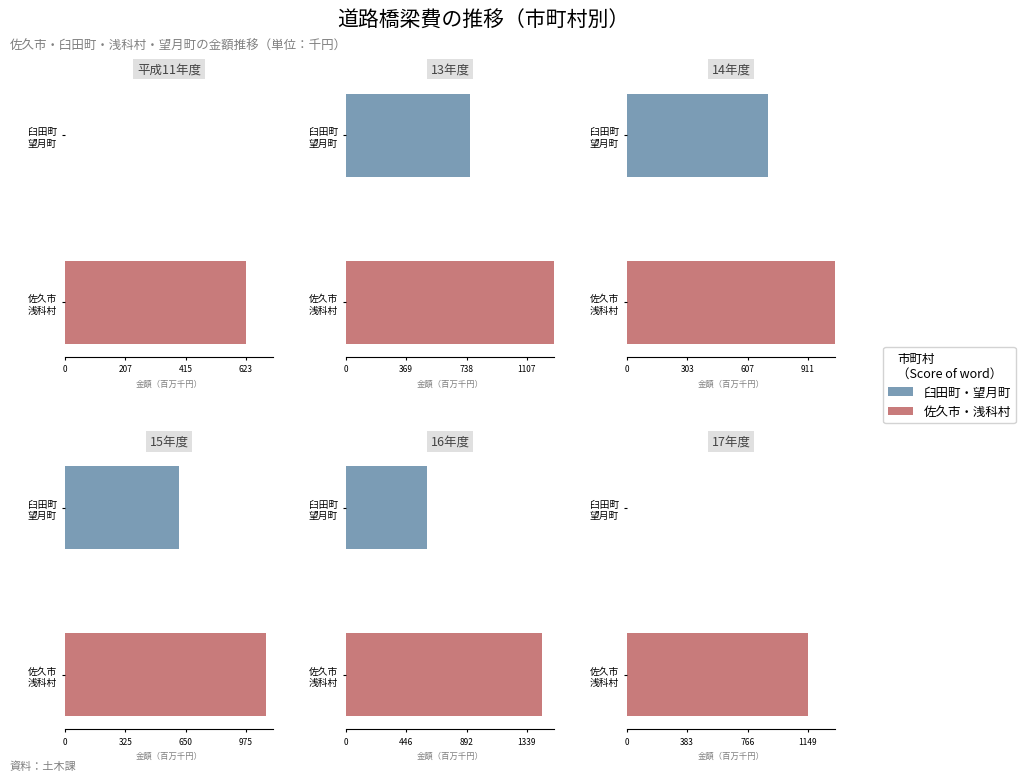

Which series has the largest total across all categories?

佐久市